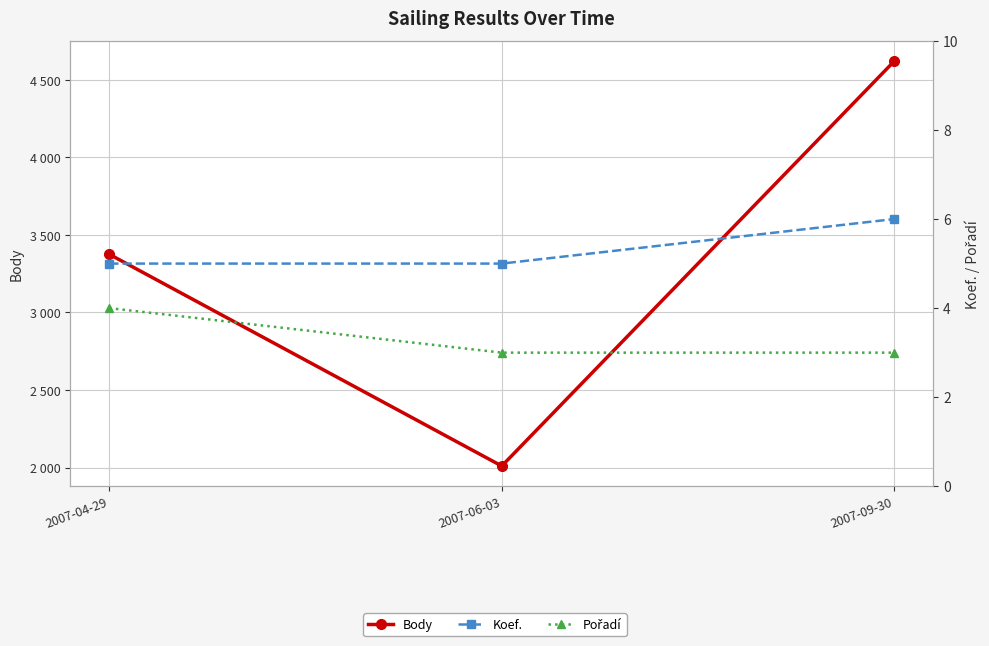

Is the value of Pořadí at 2007-04-29 greater than the value of Body at 2007-04-29?

No